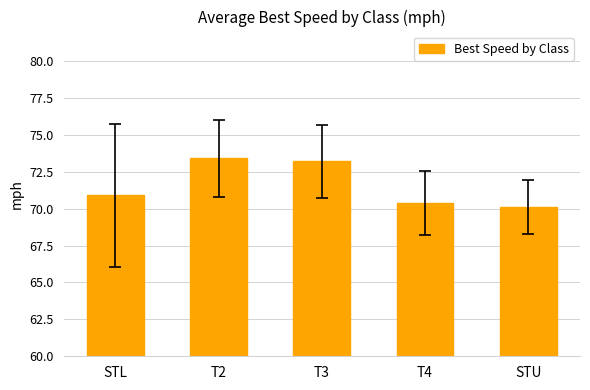

At which label is the value closest to 71?

STL